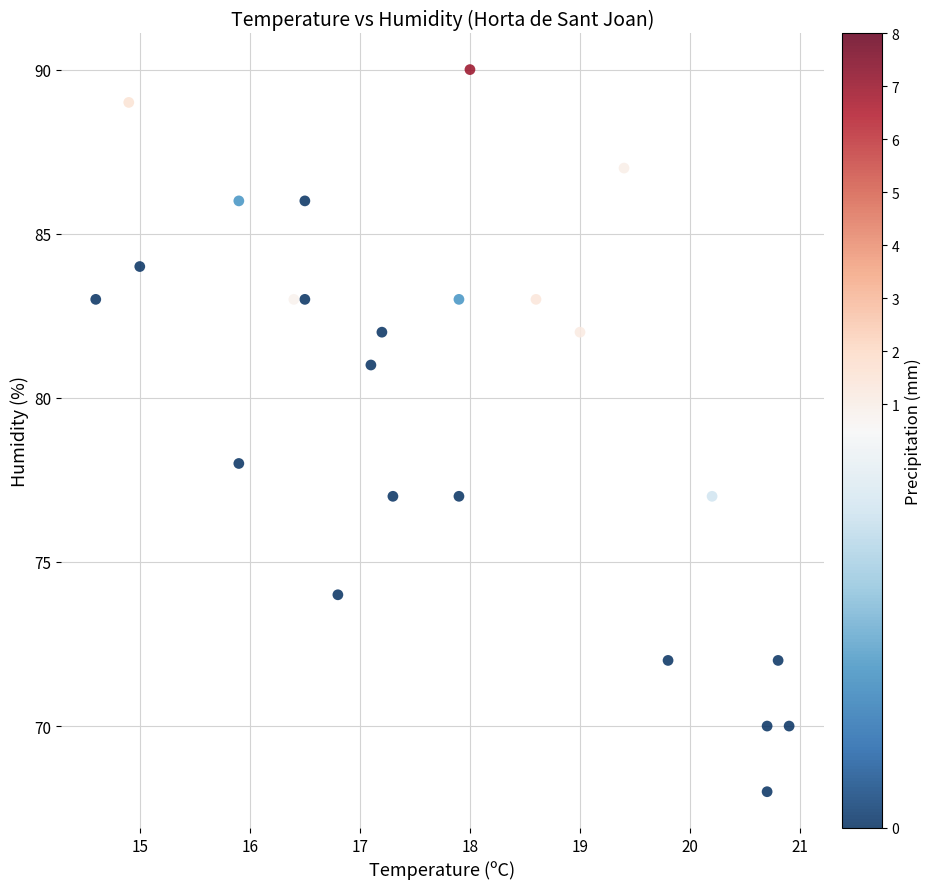

What is the range of Y values (max minus min)?

22